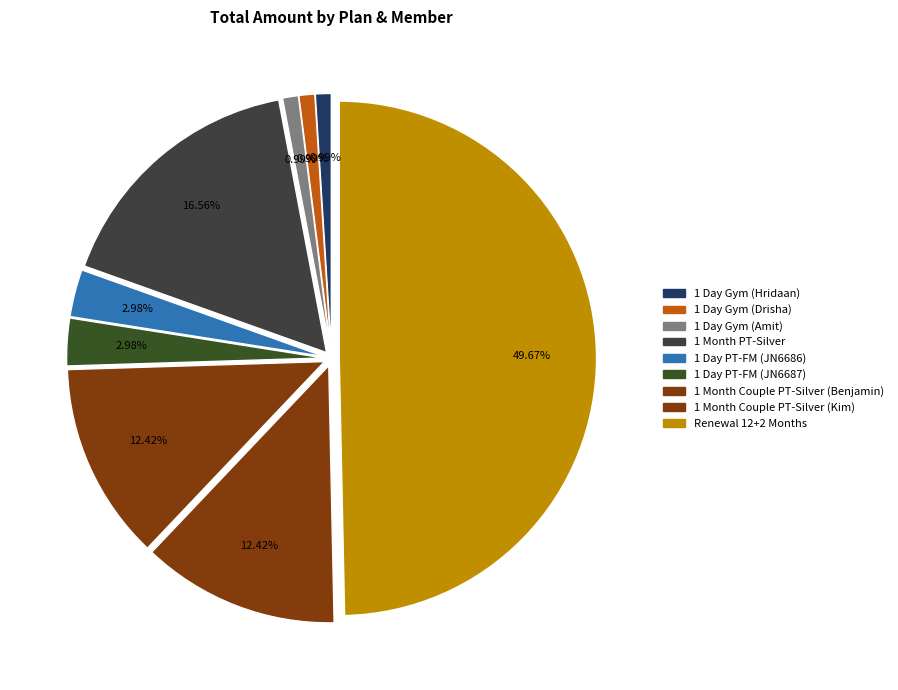

Count the number of slices in the pie.

9